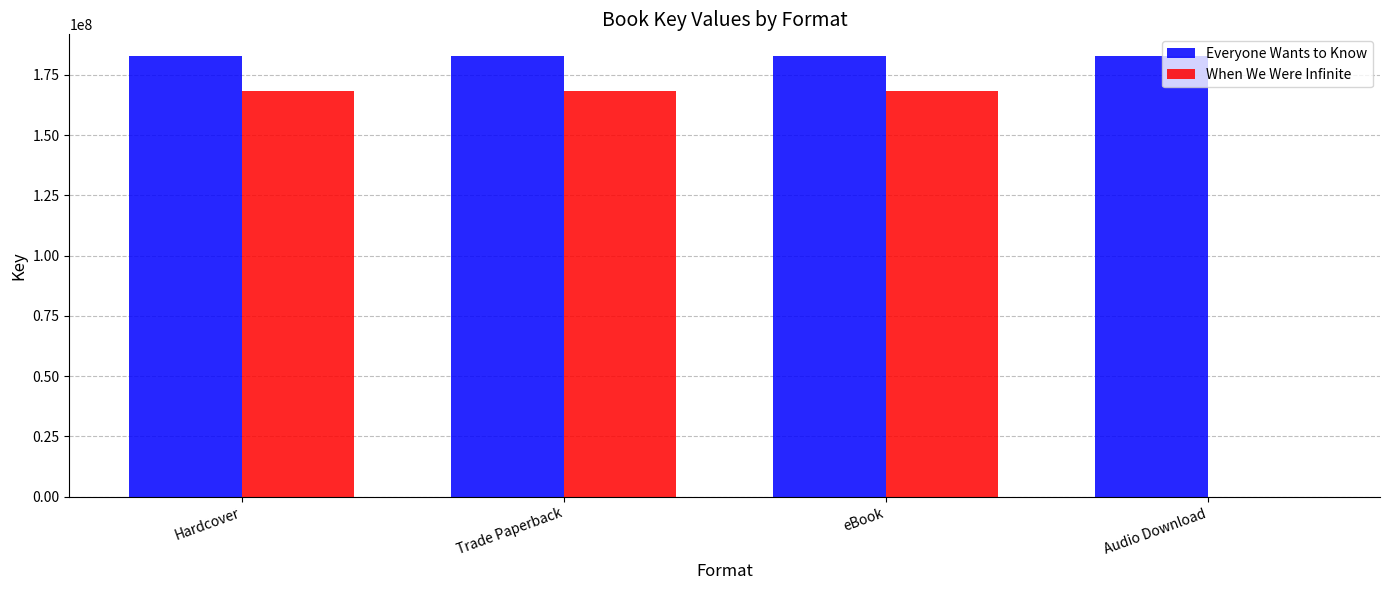

What is the total value across all series at Trade Paperback?

351188989